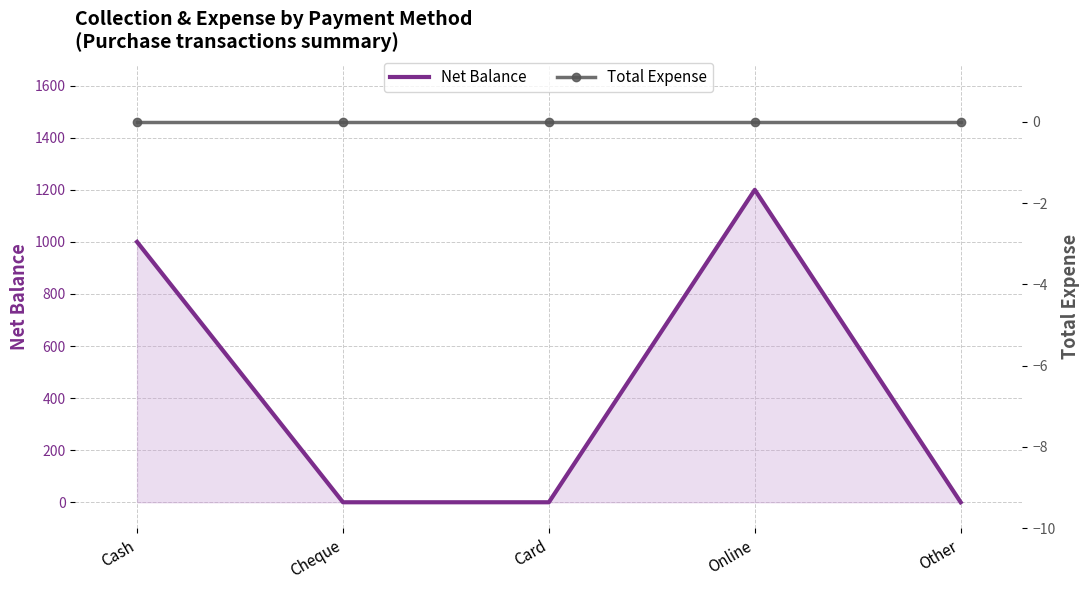

What is the maximum value shown in the chart?

1200